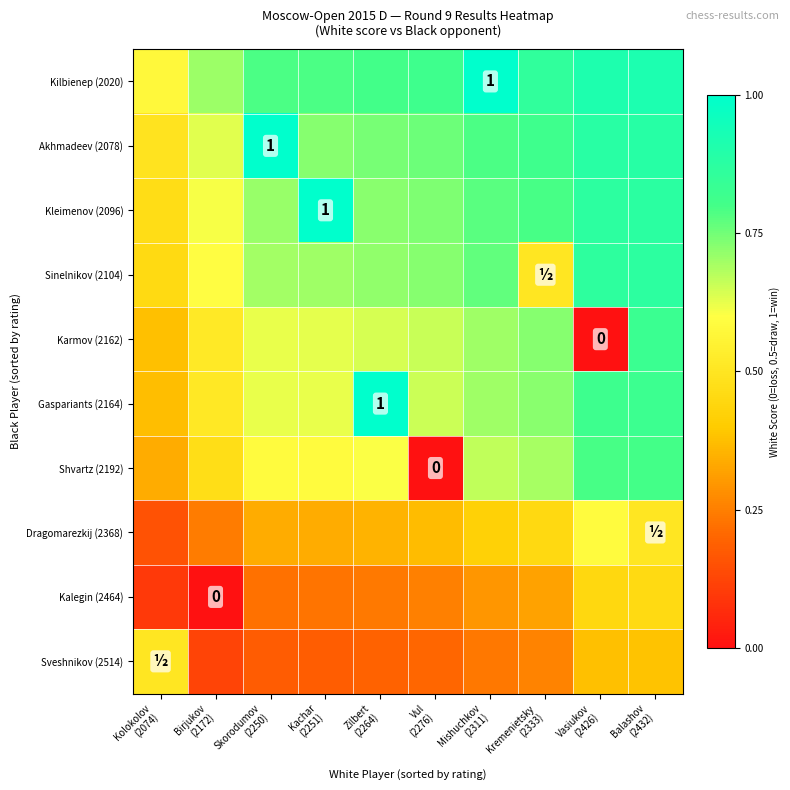

What is the spread (max minus min) of values at Birjukov
(2172)?

0.7